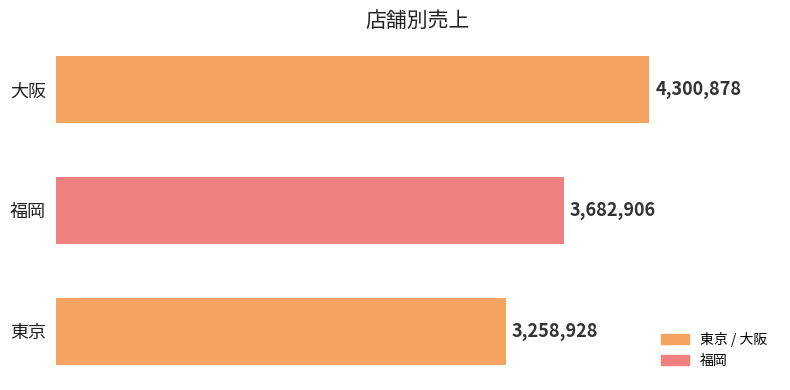

At which category does the chart reach its peak across all series?

大阪